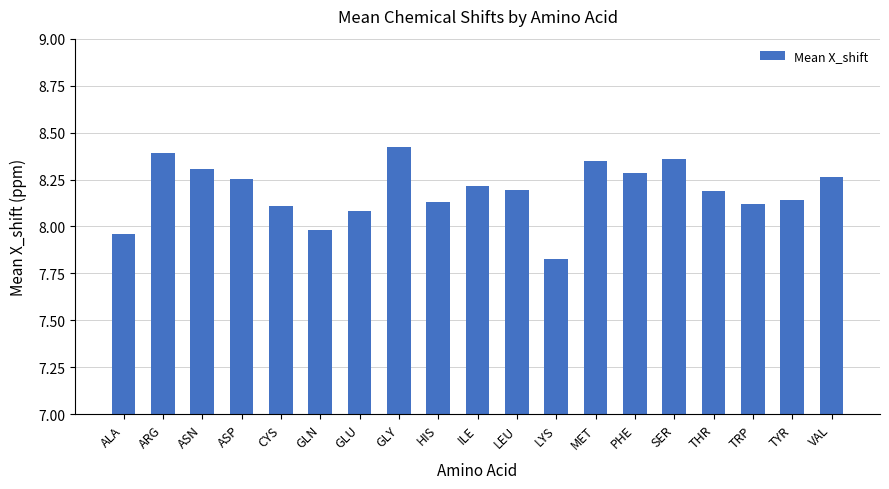

What is the sum of the values at MET and SER?

16.7